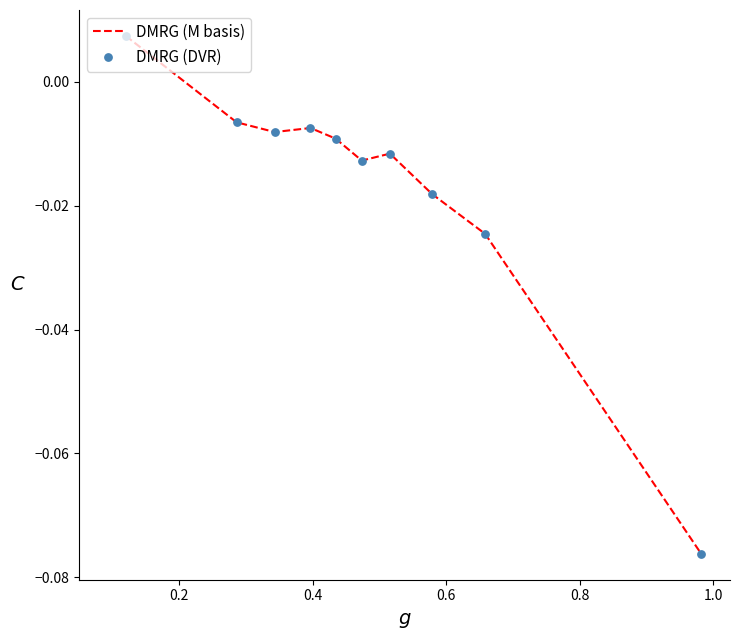

Is this an area chart (filled region under the line)?

No